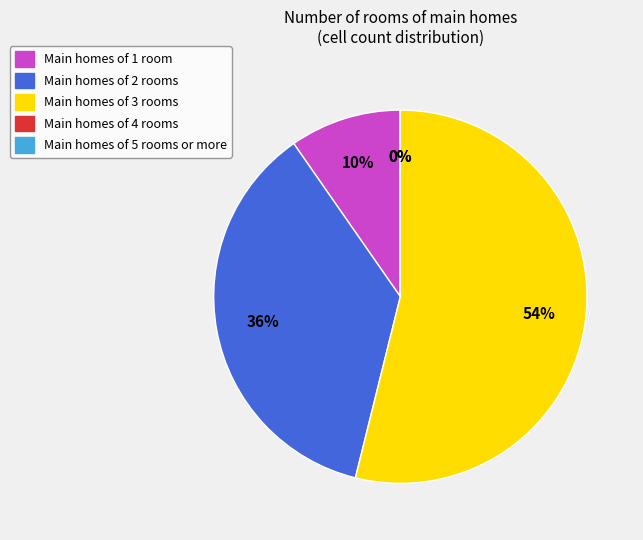

To the nearest percent, what is the difference between the largest and smallest slice percentages?

54%